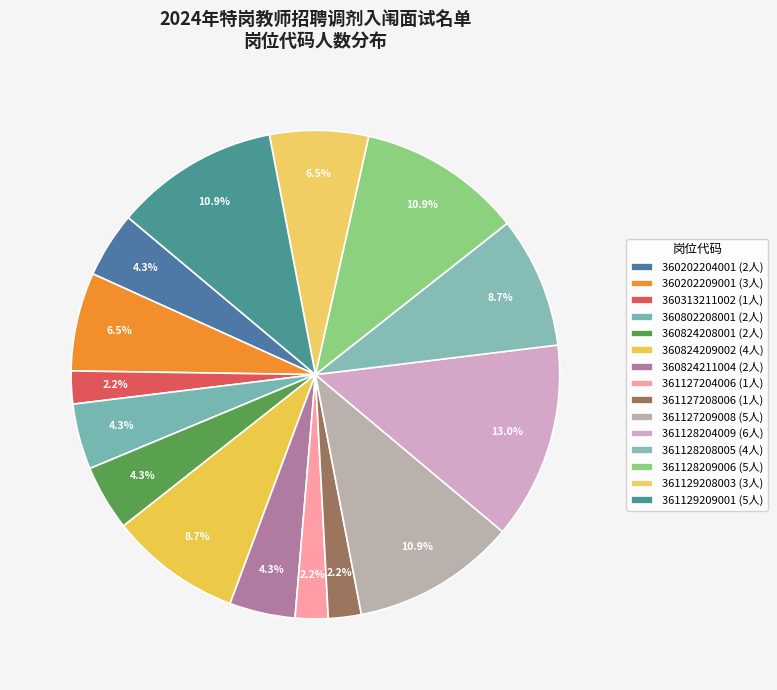

How many slices are in this pie chart?

15